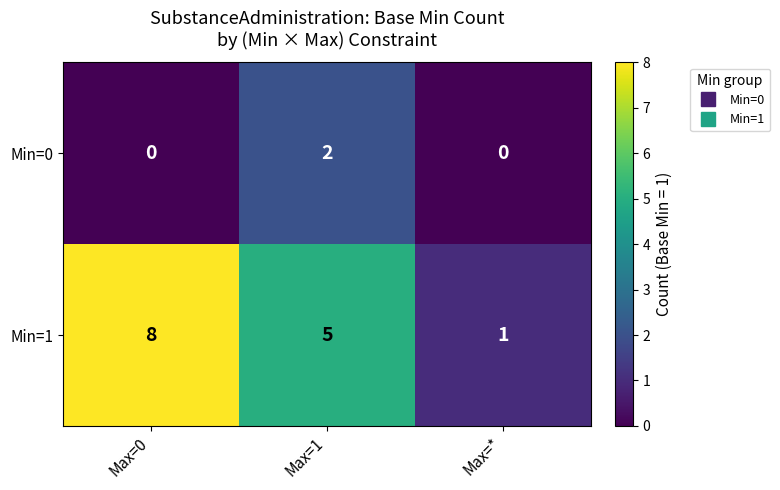

Which series has the largest range (max minus min)?

Min=1